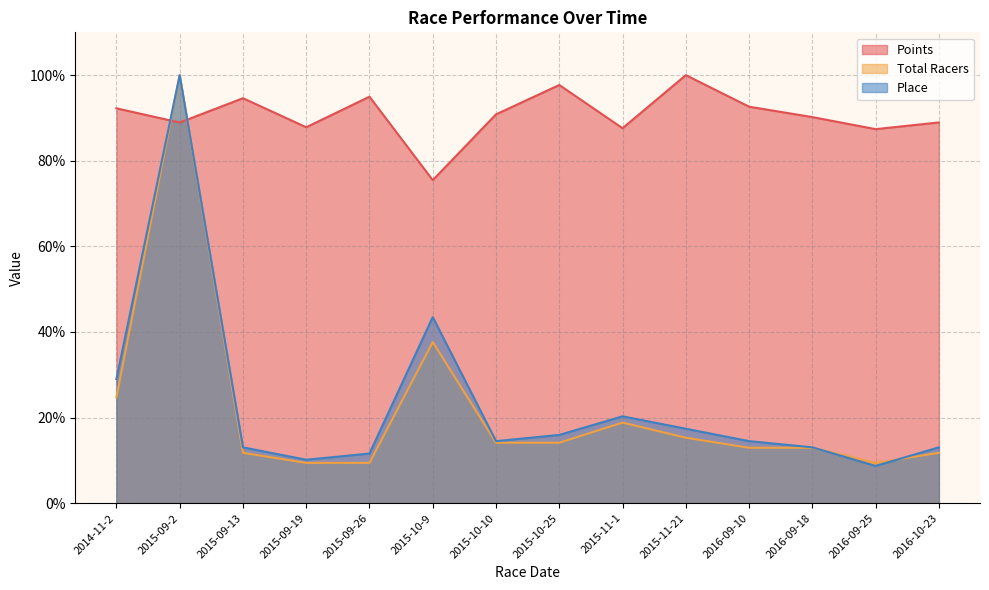

What is the smallest value displayed?

8.7